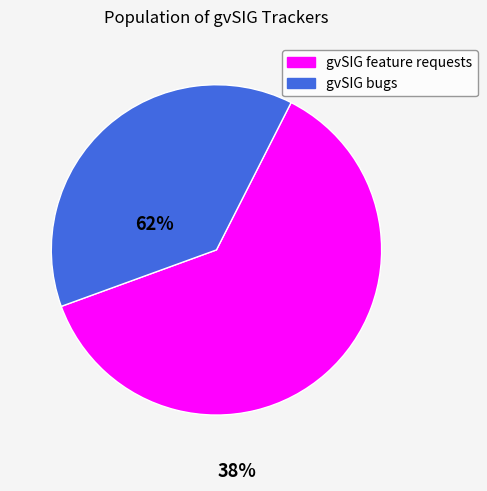

Rank the categories by value from highest to lowest.

gvSIG feature requests, gvSIG bugs